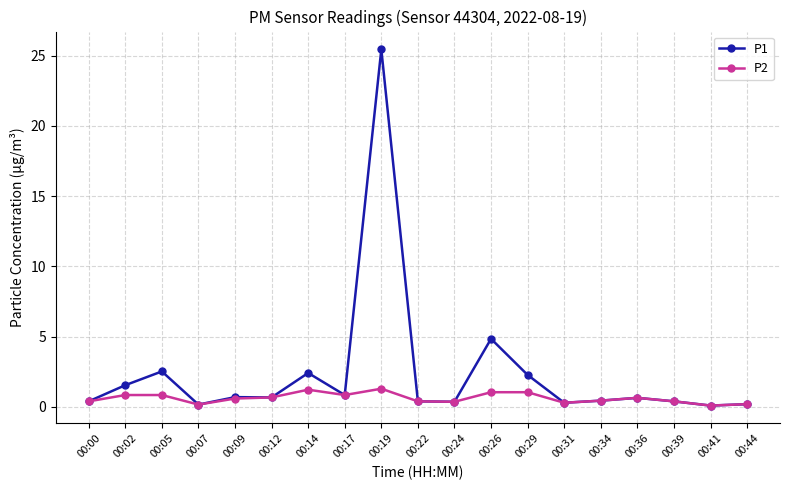

Which series changed the most between 00:07 and 00:29?

P1